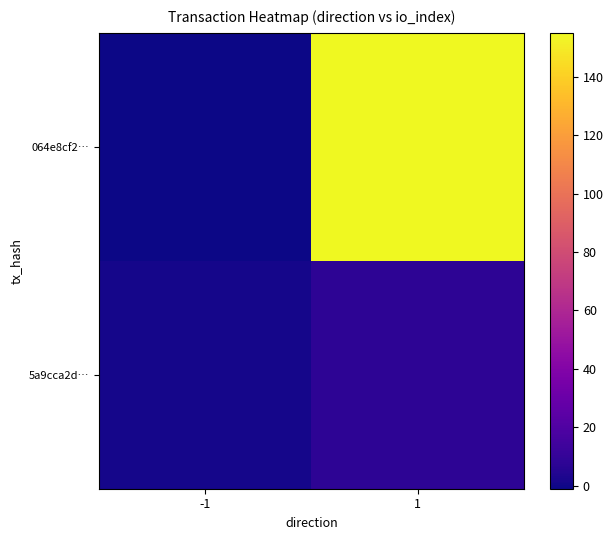

At how many categories does at least one series exceed 59?

1